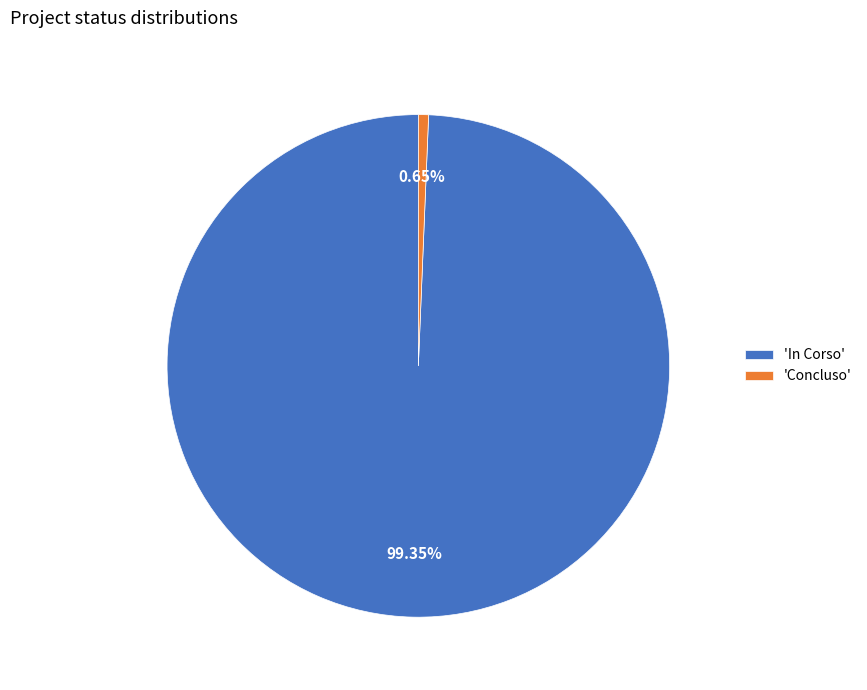

Rank the categories by value from lowest to highest.

'Concluso', 'In Corso'